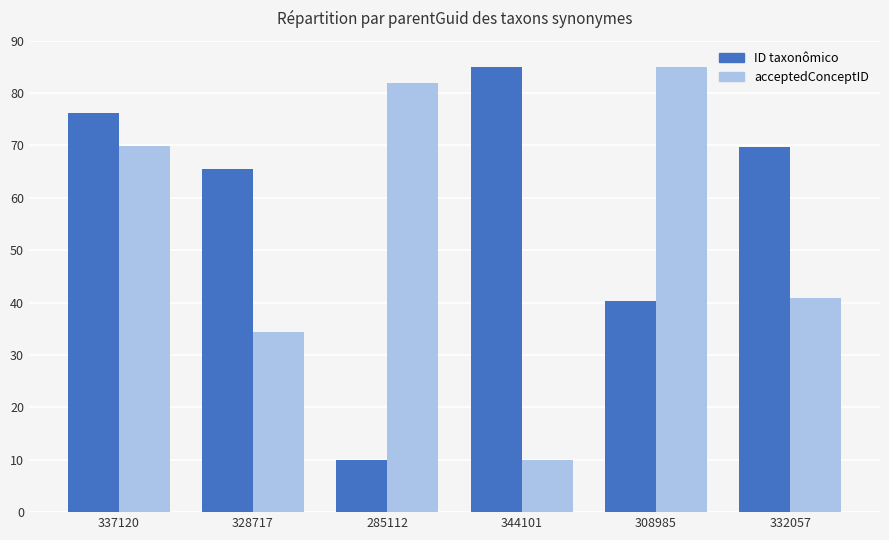

The acceptedConceptID series shows 23.5 at 337120. True or false?

False